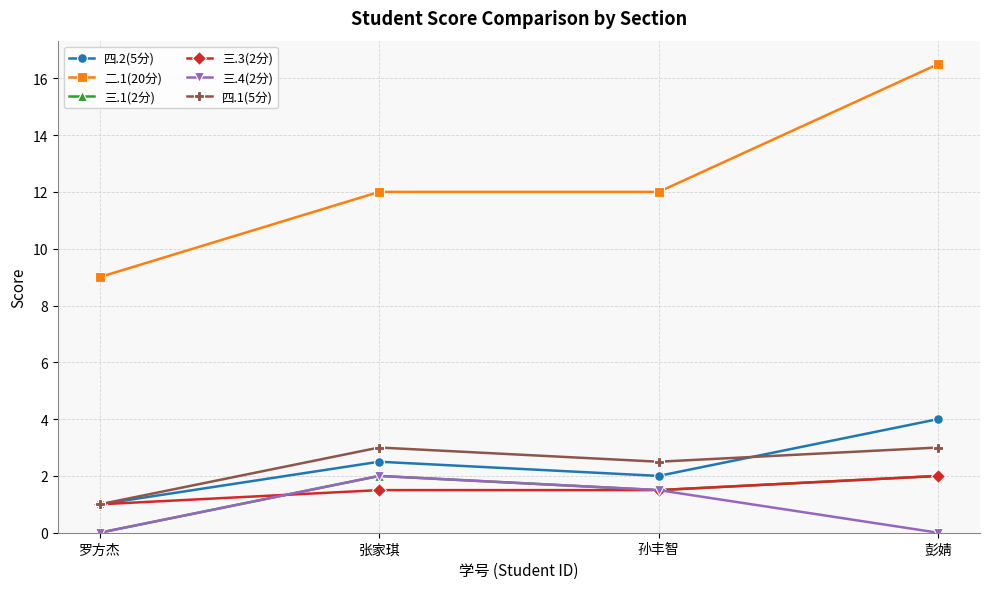

How many positive values does the 三.1(2分) series have?

3